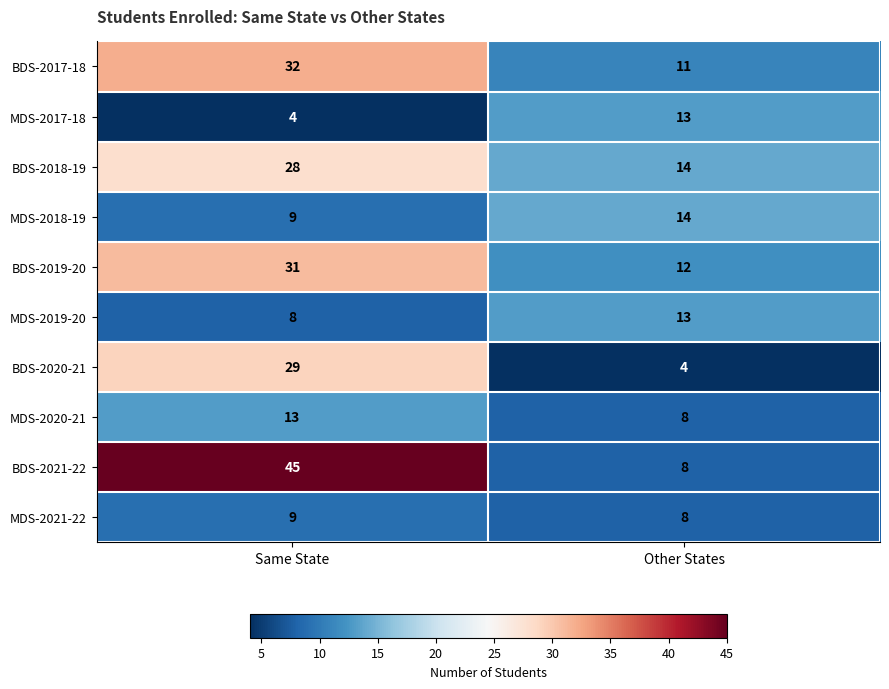

What is the spread (max minus min) of values at Same State?

41